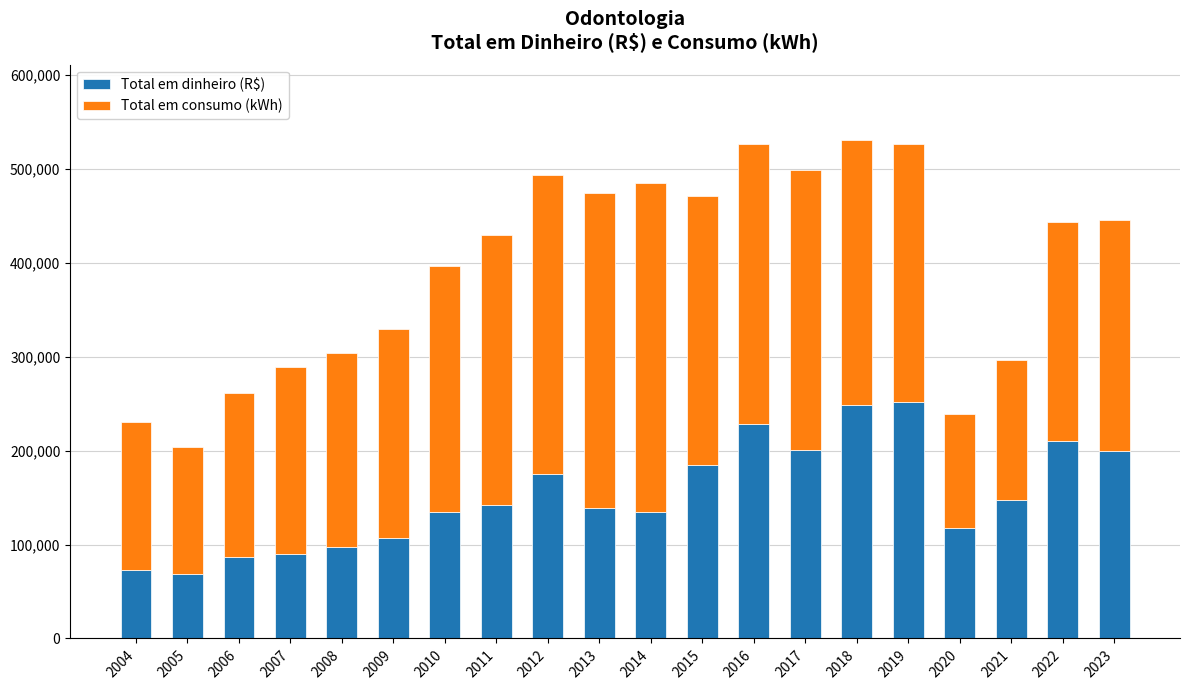

The Total em dinheiro (R$) series shows 107005.0 at 2009. True or false?

True